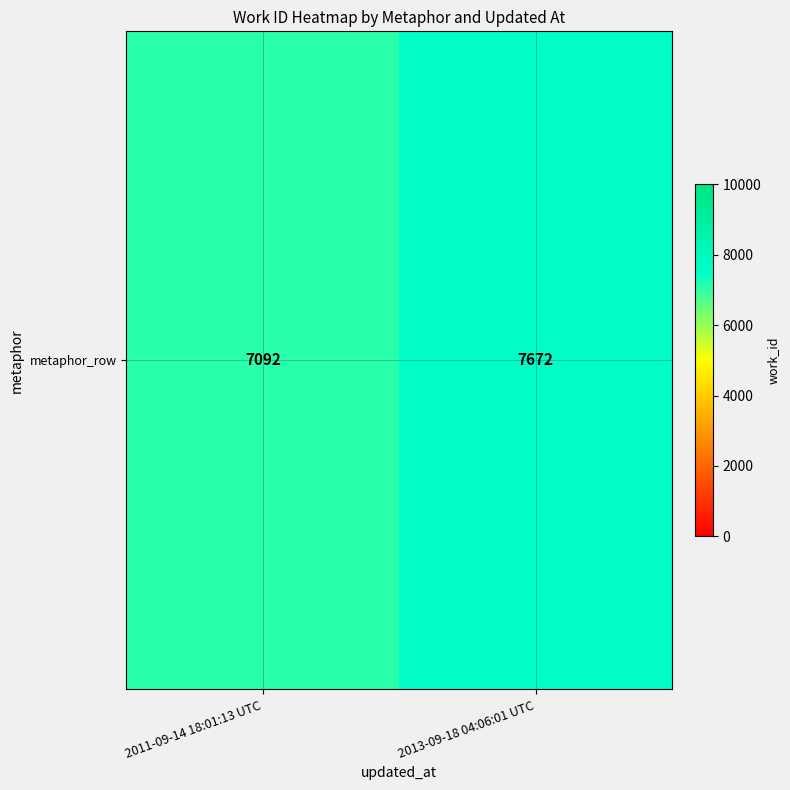

How many values are between 7092 and 7672?

2